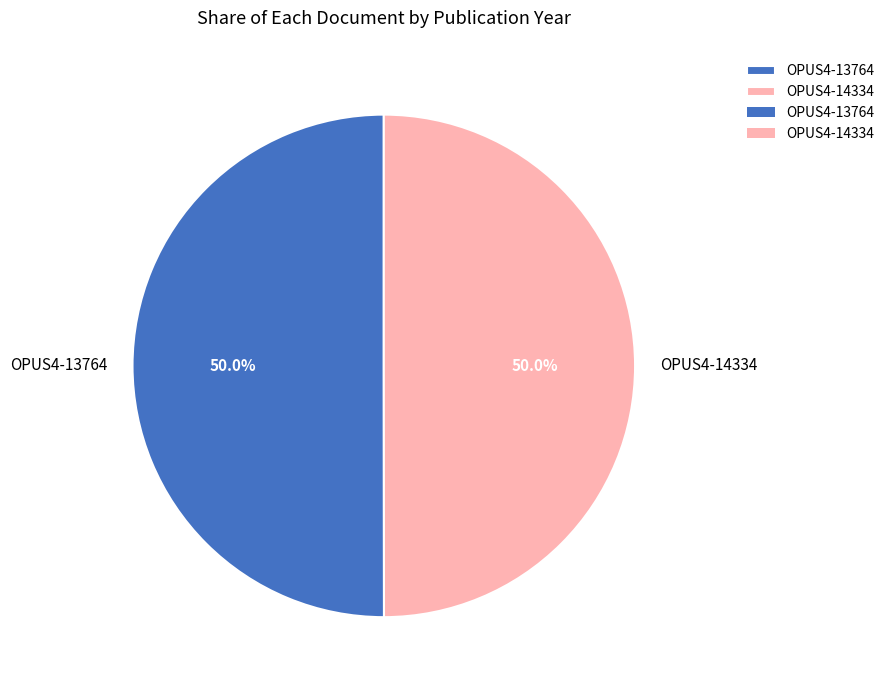

Approximately how many times larger is the value at OPUS4-14334 compared to OPUS4-13764?

1.0